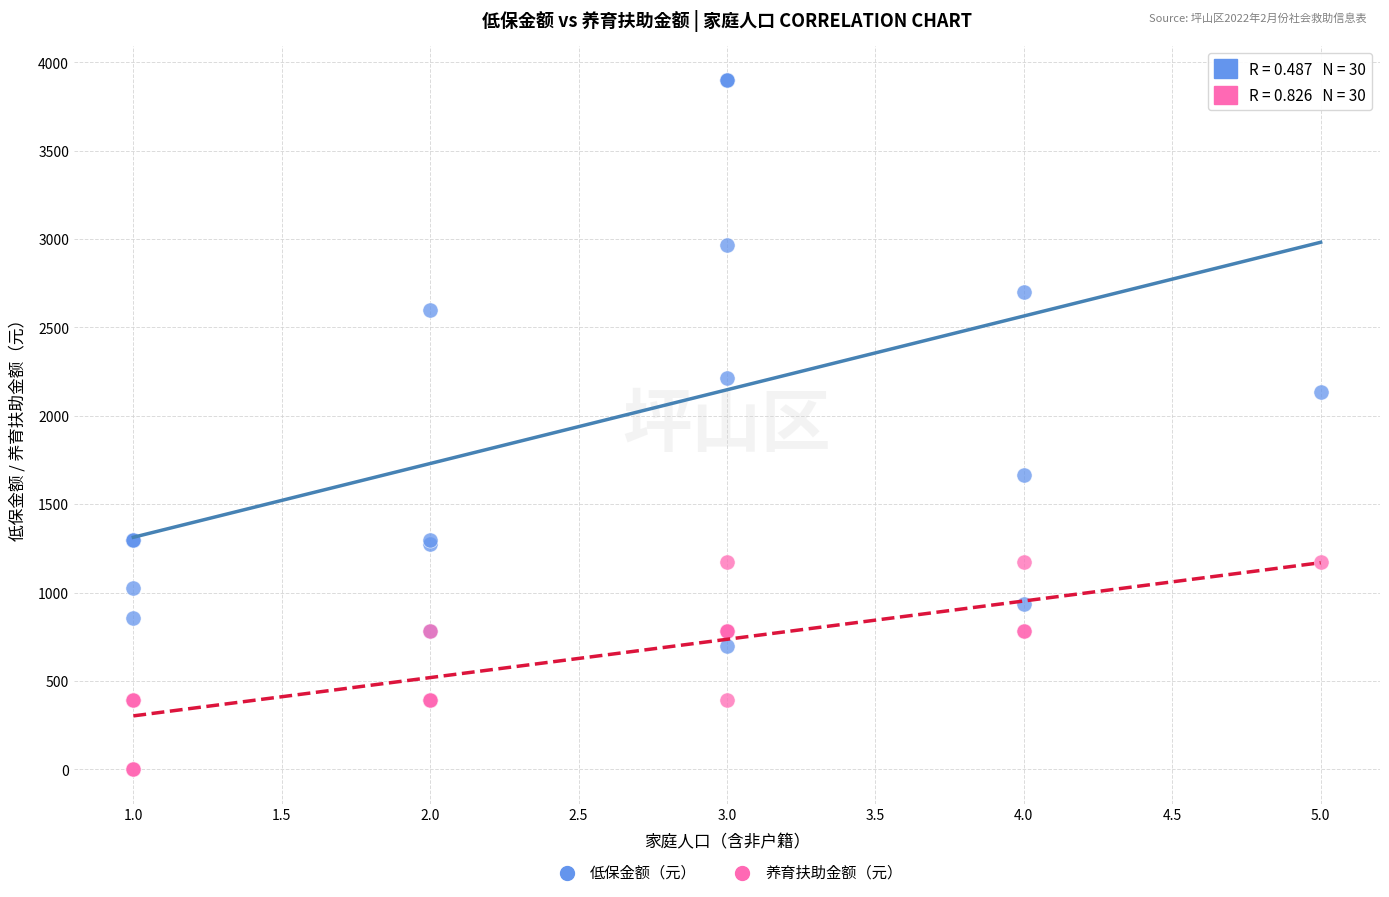

What are all the series names shown in the legend?

低保金额（元）, 养育扶助金额（元）